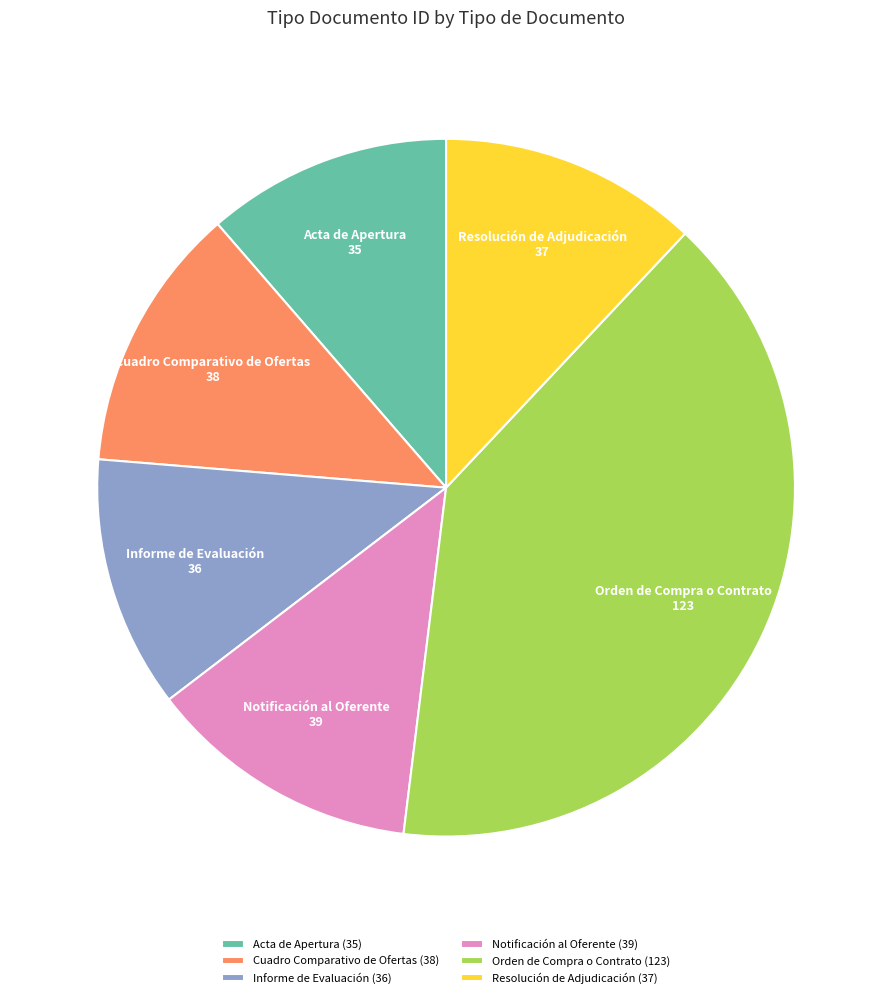

True or false: Cuadro Comparativo de Ofertas accounts for 12% of the total.

True